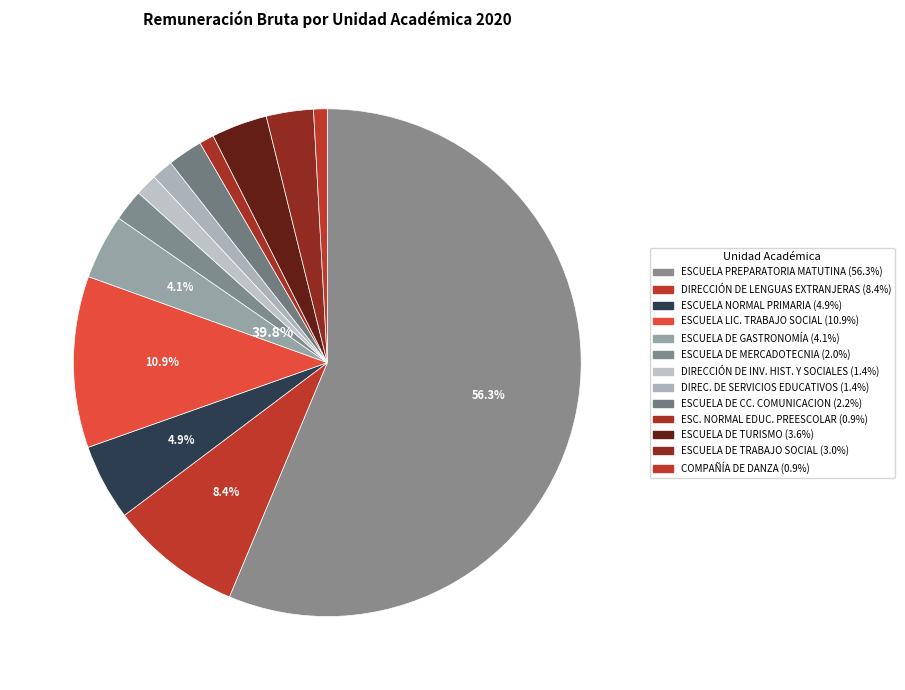

Rank the categories by value from lowest to highest.

COMPAÑÍA DE DANZA, ESCUELA NORMAL DE EDUCACIÓN PREESCOLAR, DIREC. DE SERVICIOS EDUCATIVOS, DIRECCIÓN DE INV. HIST. Y SOCIALES, ESCUELA DE MERCADOTECNIA, ESCUELA DE CIENCIAS DE LA COMUNICACION, ESCUELA DE TRABAJO SOCIAL, ESCUELA DE TURISMO, ESCUELA DE GASTRONOMÍA, ESCUELA NORMAL PRIMARIA, DIRECCIÓN DE LENGUAS EXTRANJERAS, ESCUELA LICENCIATURA EN TRABAJO SOCIAL, ESCUELA PREPARATORIA MATUTINA